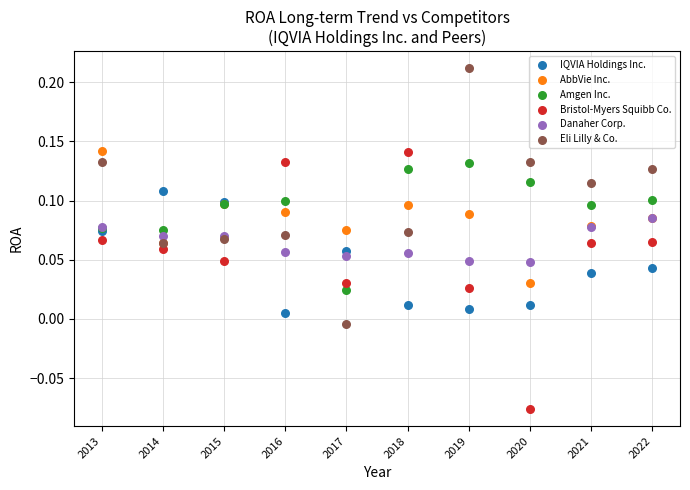

Which series reaches the maximum Y coordinate?

Eli Lilly & Co.